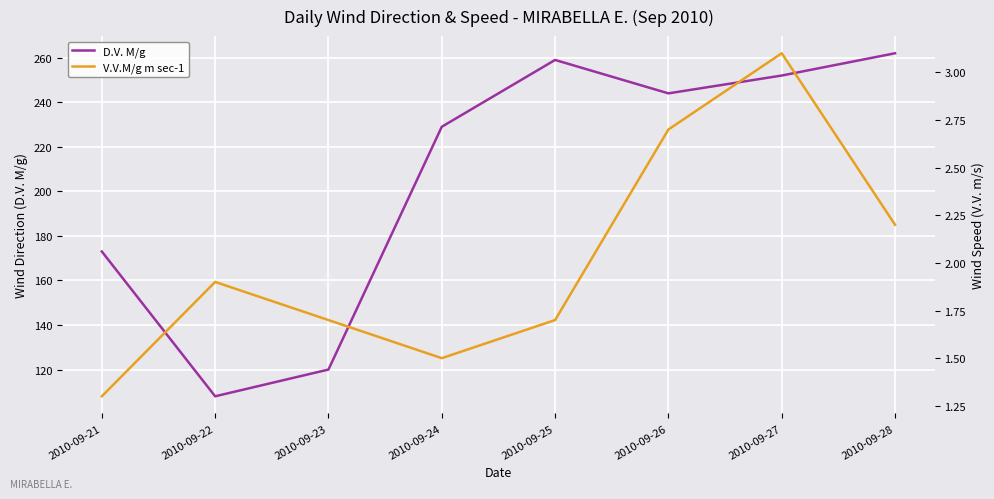

The D.V. M/g series shows 111.2 at 2010-09-21. True or false?

False